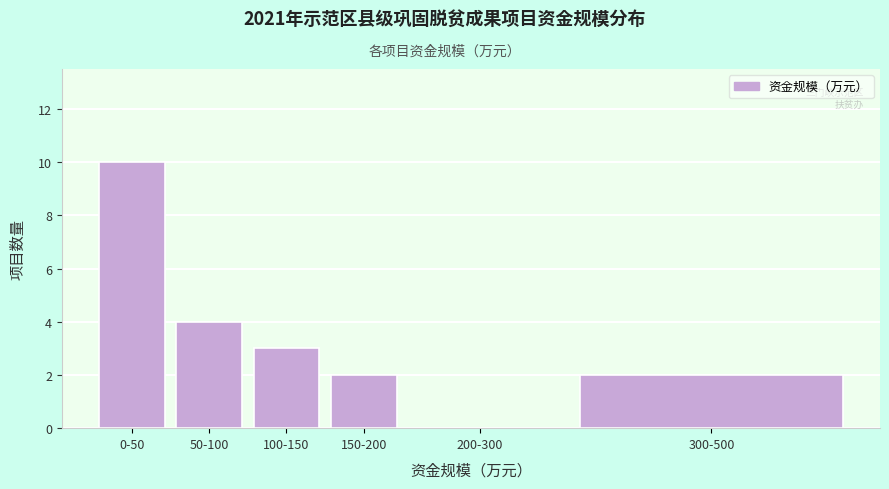

Reading left to right, list all the values displayed in this chart.

0-50=10	50-100=4	100-150=3	150-200=2	200-300=0	300-500=2